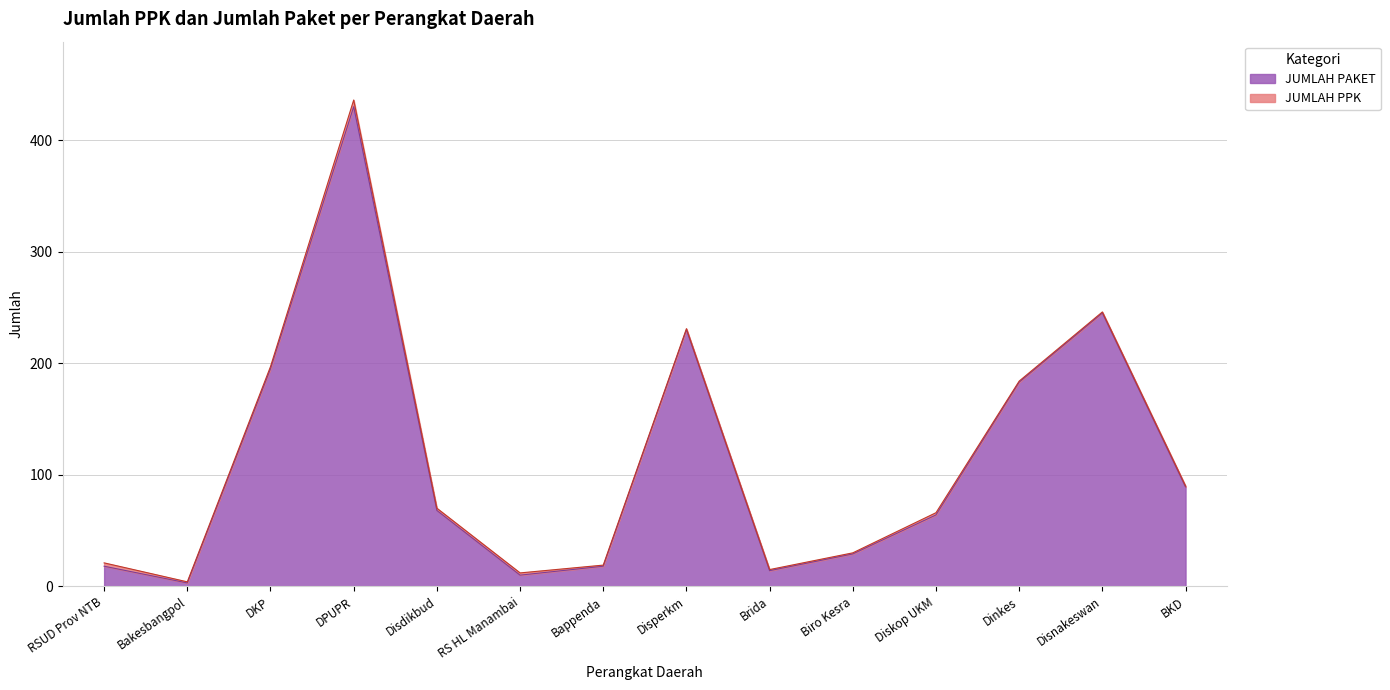

What is the average value?

114